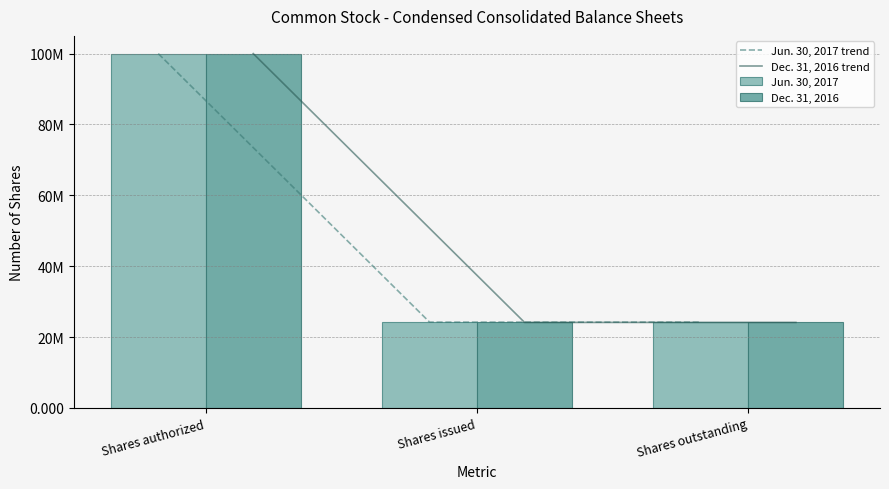

At Shares authorized, list the series in order from smallest to largest.

Jun. 30, 2017 trend, Dec. 31, 2016 trend, Jun. 30, 2017, Dec. 31, 2016